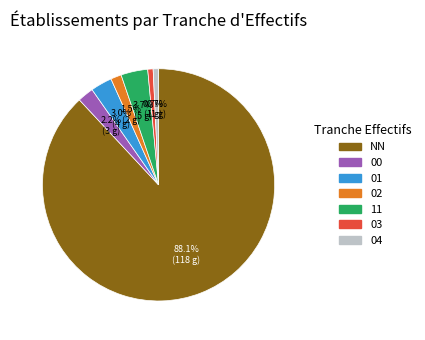

To the nearest percent, what is the difference between the 02 and 03 slice percentages?

1%